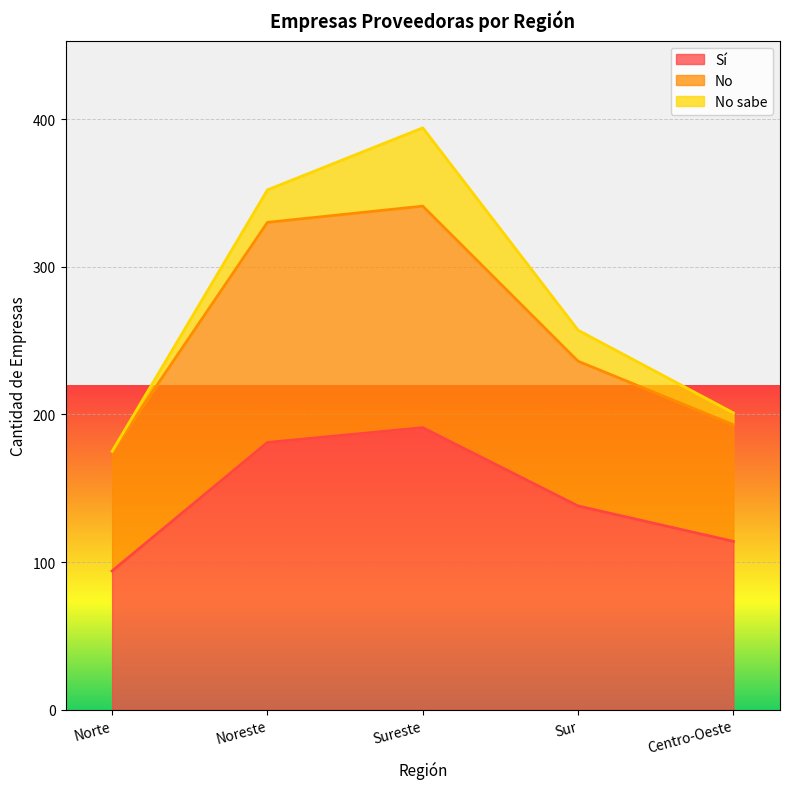

True or false: Sí has a value of 46 at Sureste.

False